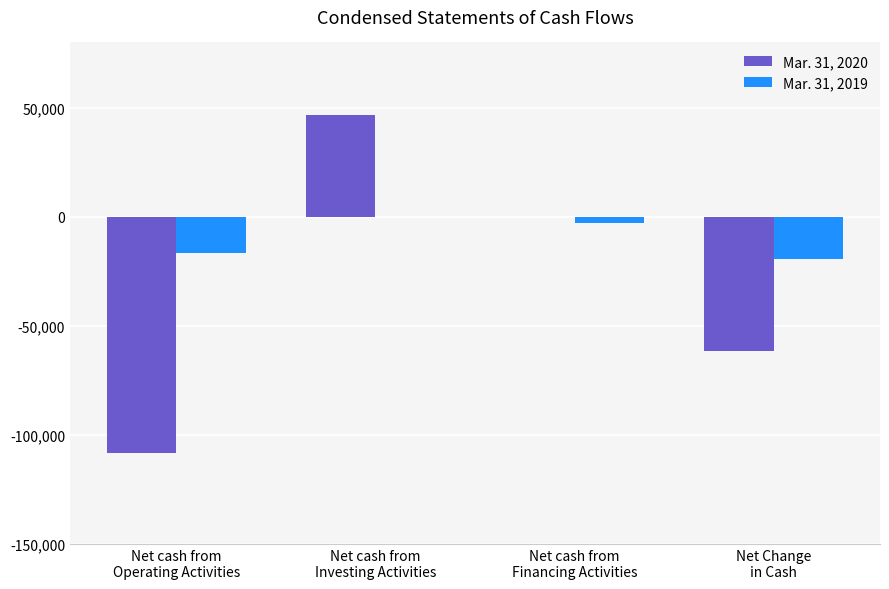

How many data points in Mar. 31, 2019 are above -2850?

1